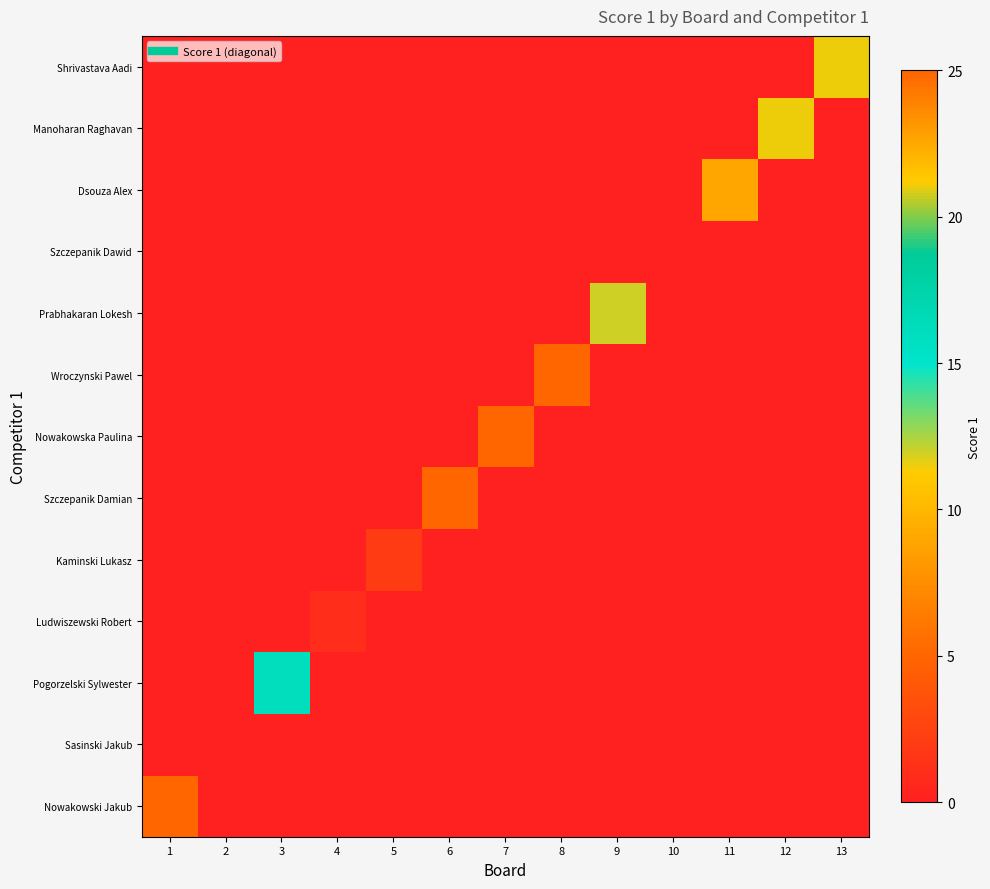

At which category is the sum across all series the highest?

6